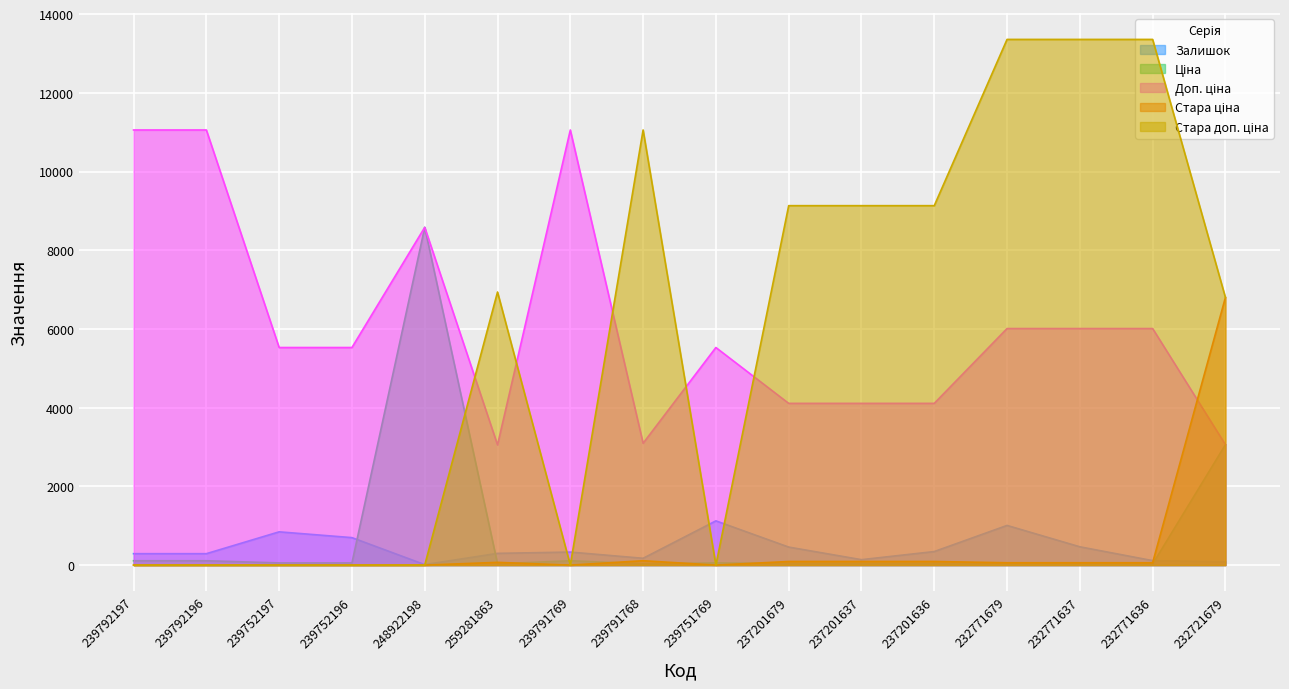

What is the total value across all series at 232721679?

19802.1